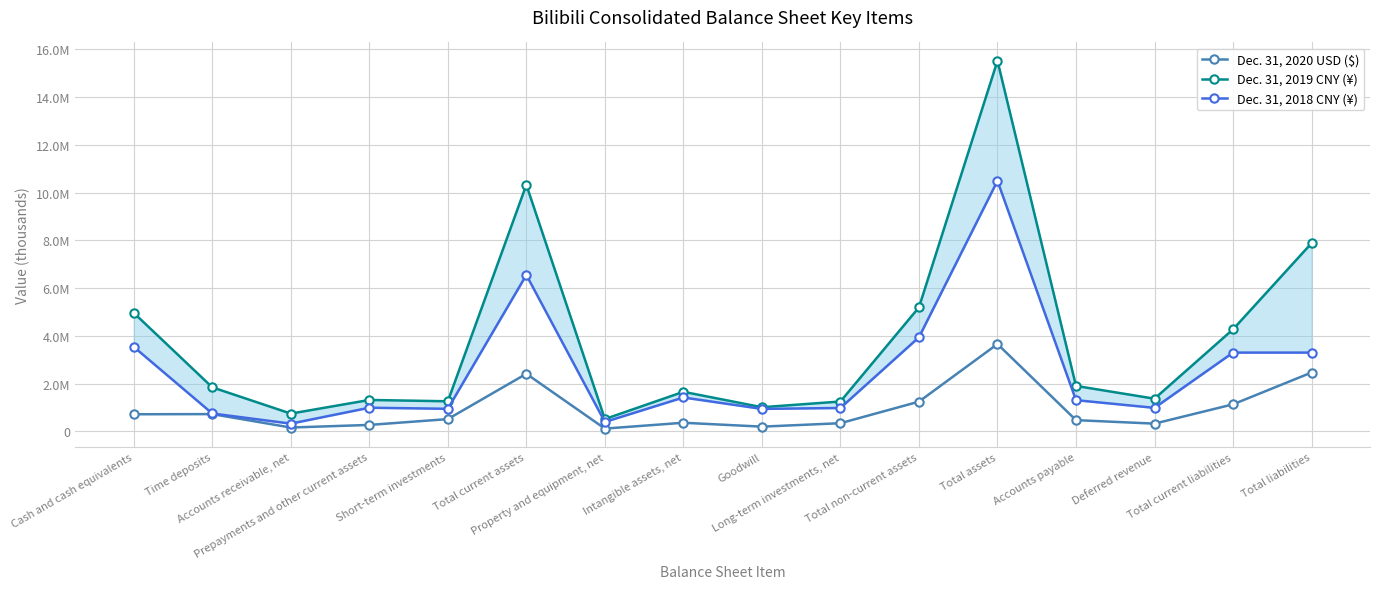

At which category does Dec. 31, 2019 CNY (¥) reach its first local peak?

Prepayments and other current assets